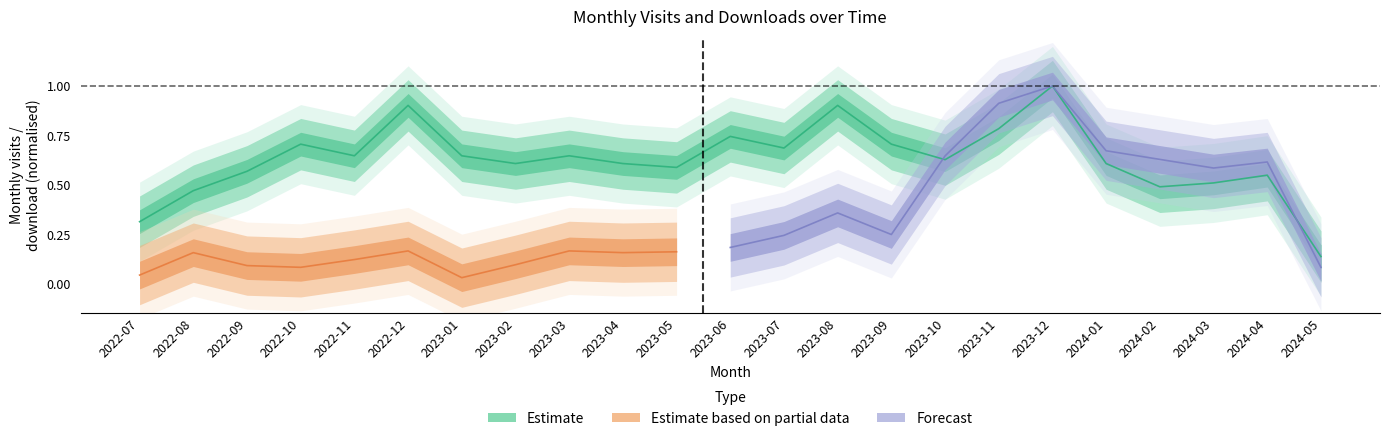

How many values are between 0 and 1?

23